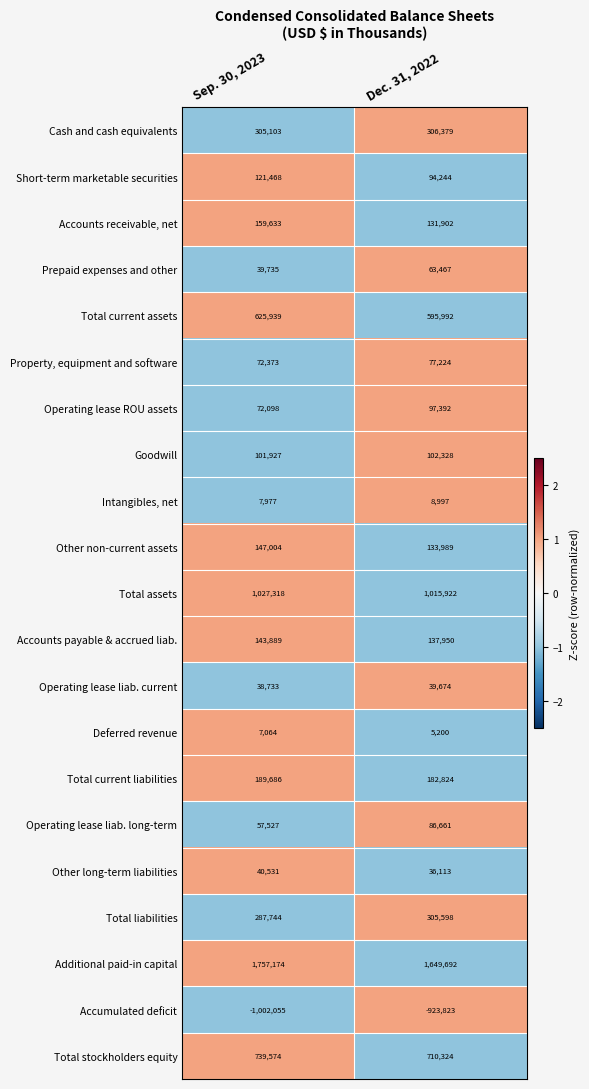

What is the difference between the highest and lowest values at Sep. 30, 2023?

2759229